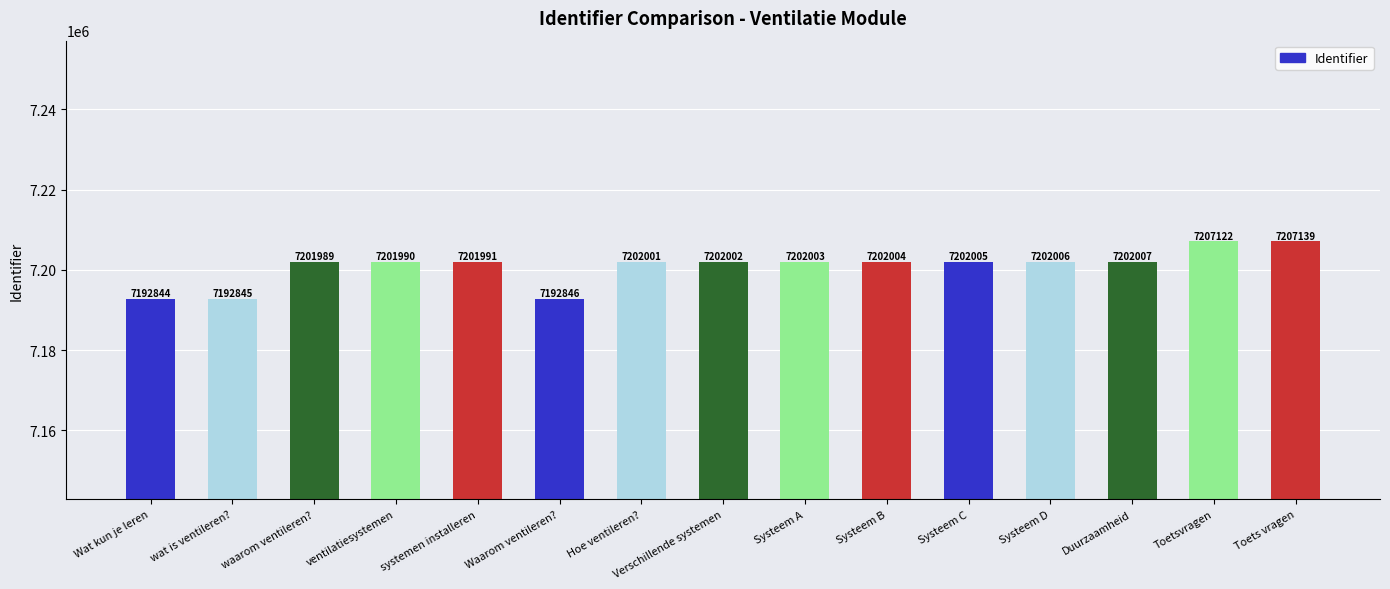

What is the change in value from Systeem A to Duurzaamheid?

+4